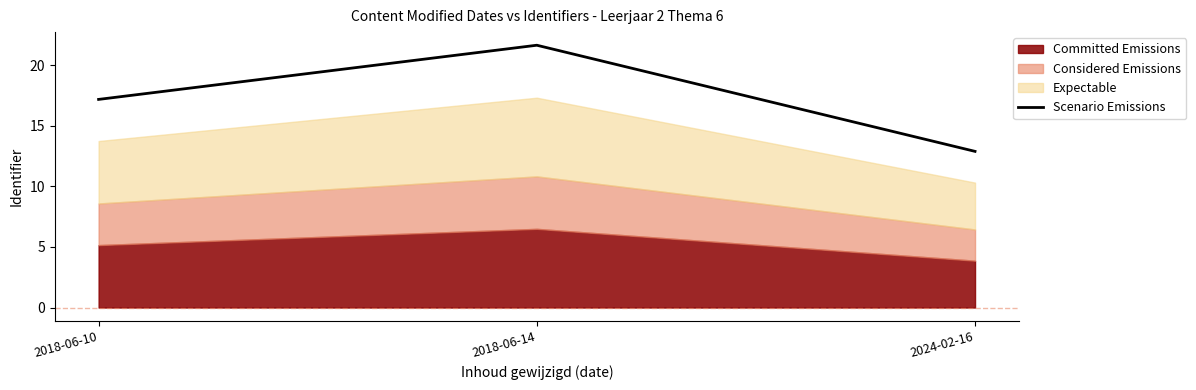

What is the difference between the second highest and minimum values?

4.3